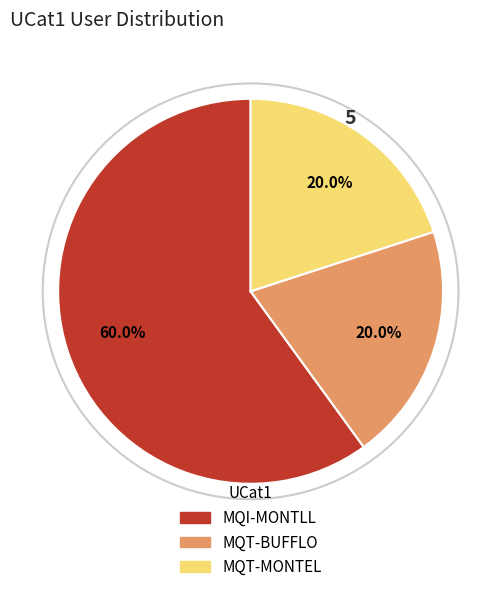

Approximately how many times larger is the value at MQI-MONTLL compared to MQT-BUFFLO?

3.0